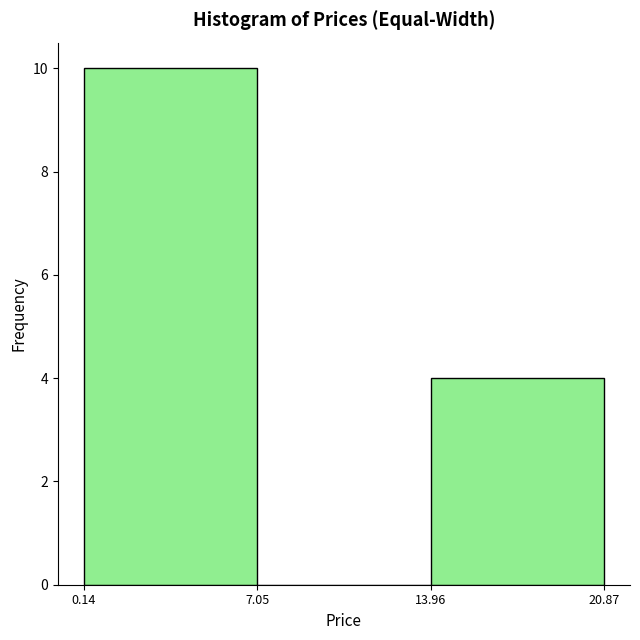

Reading left to right, list every bar in this chart as the range it spans on the x-axis followed by its height. The values are not printed on the chart, so give them approximately, as read against the axis.

0.14 to 7.05: 10
7.05 to 13.96: 0
13.96 to 20.87: 4